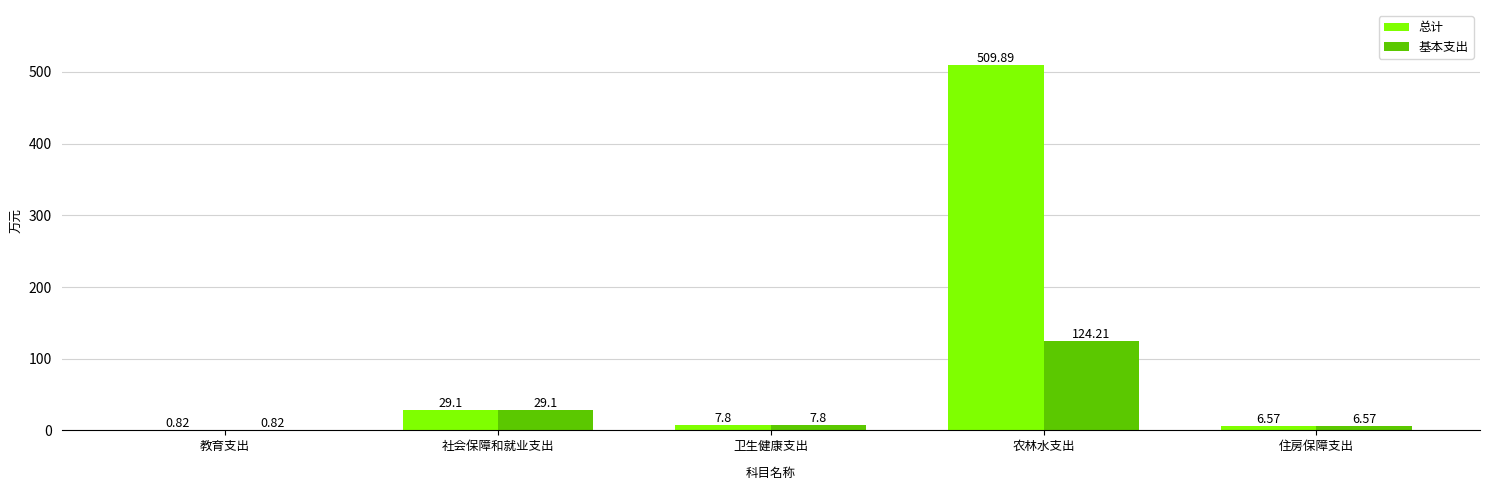

Where is 总计 nearest to the value 255?

社会保障和就业支出